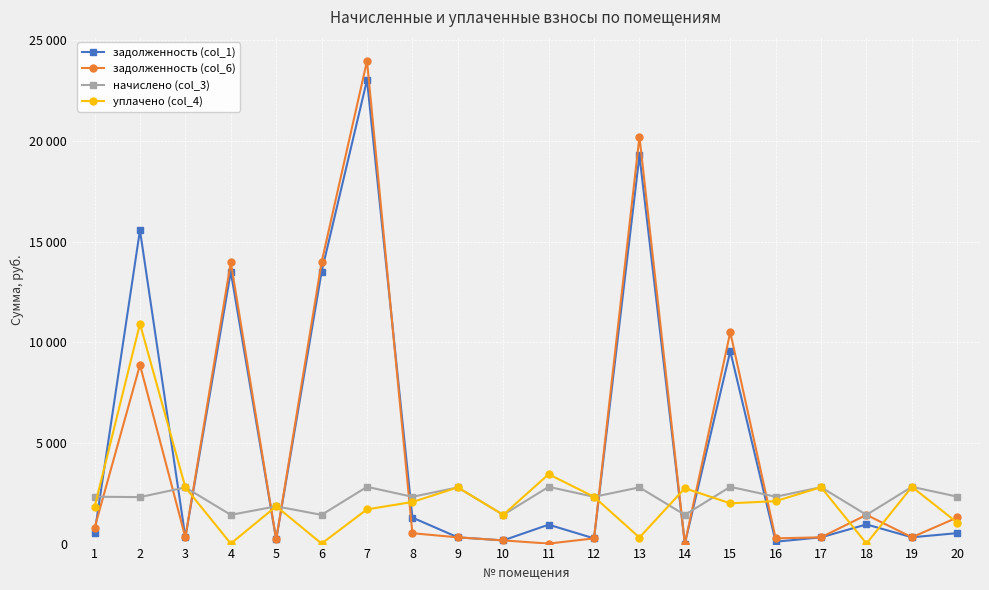

In начислено (col_3), how many points are lower than both neighbors (excluding endpoints)?

9